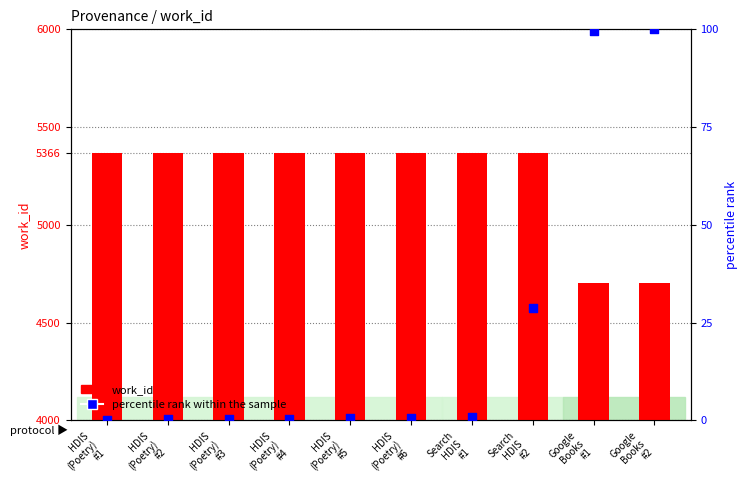

At which category is the sum across all series the highest?

Search
HDIS
#2